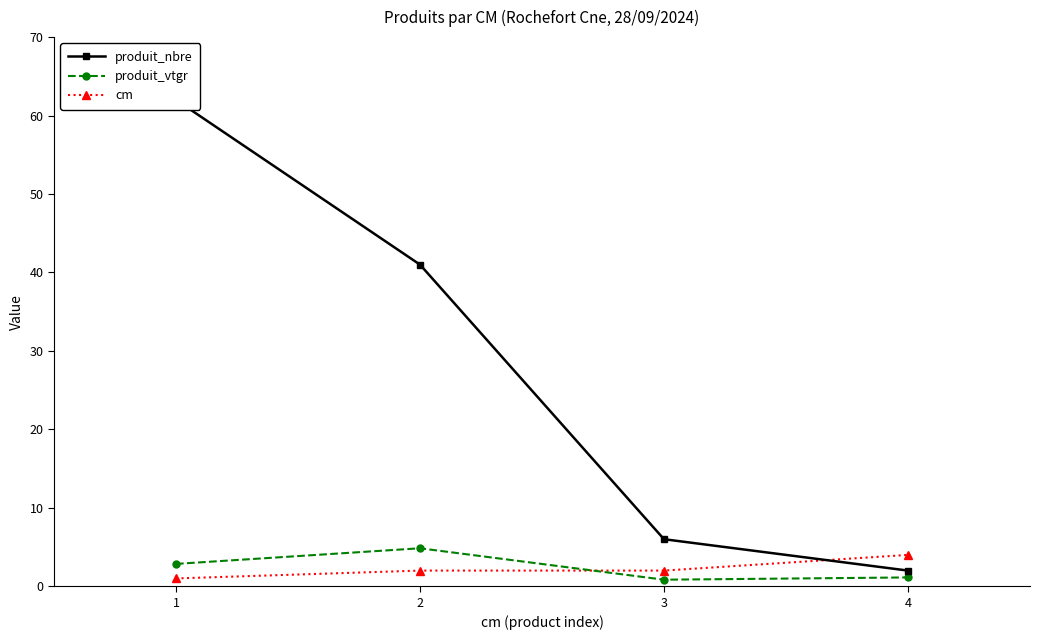

Which category has the highest value in the cm series?

4